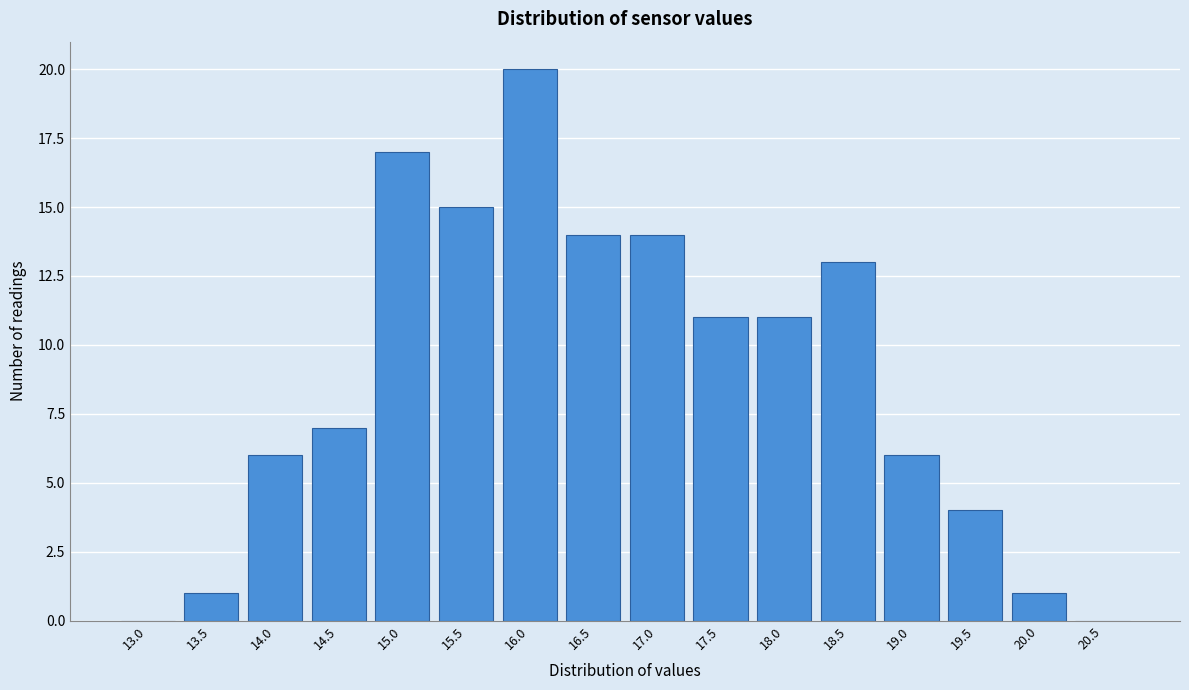

Reading left to right, list all the values displayed in this chart.

13.0=0	13.5=1	14.0=6	14.5=7	15.0=17	15.5=15	16.0=20	16.5=14	17.0=14	17.5=11	18.0=11	18.5=13	19.0=6	19.5=4	20.0=1	20.5=0